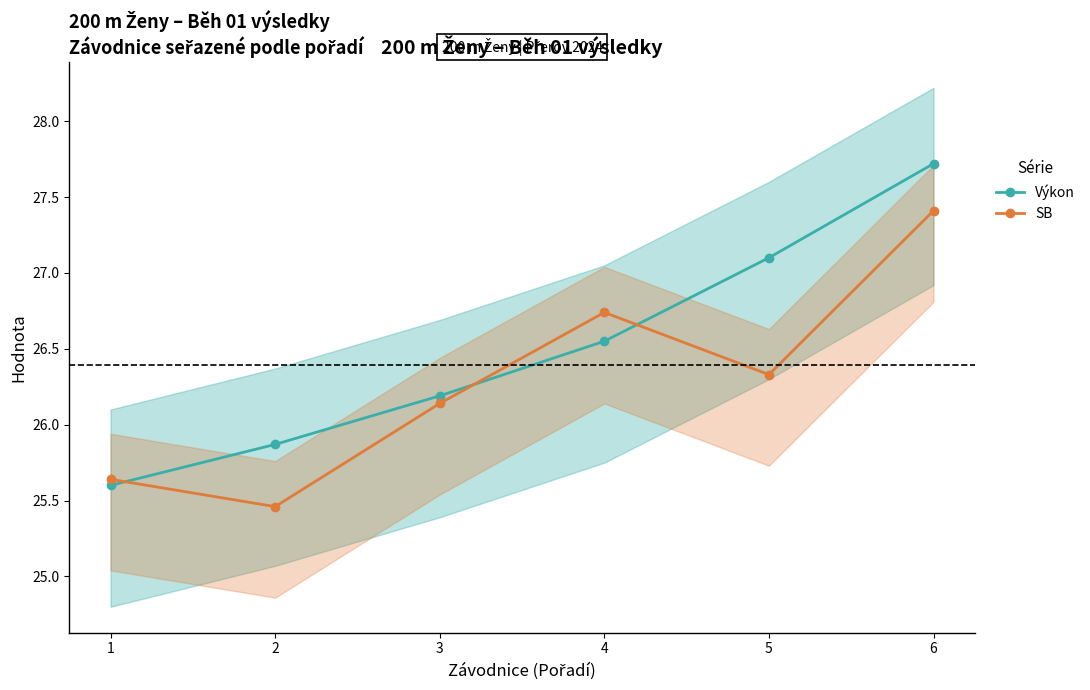

How many times do SB and Výkon cross each other?

3